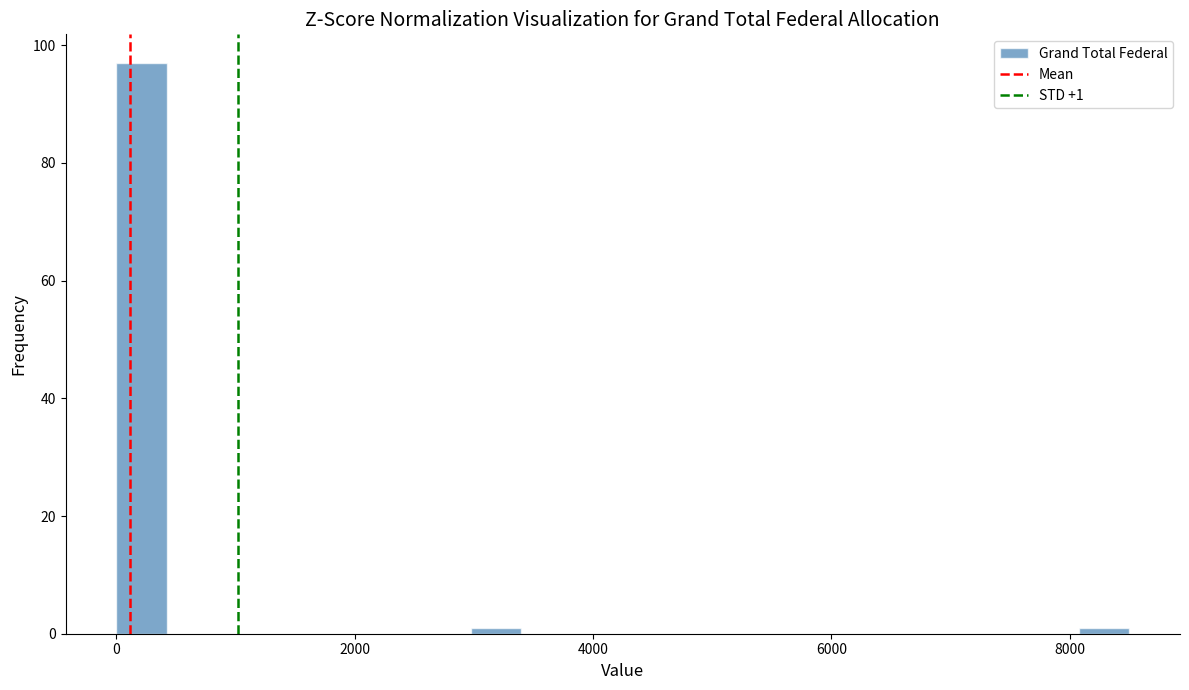

Read against the x-axis, roughly where is the centre of the tallest bar?

200